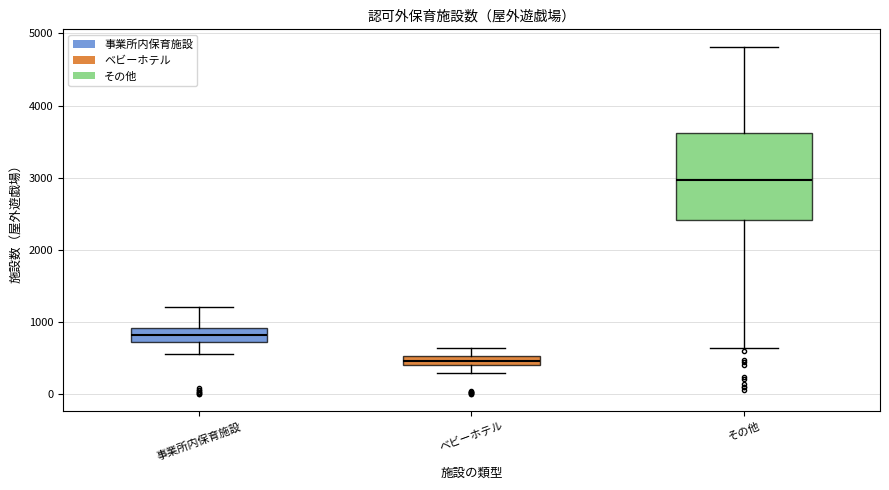

Which box has the lowest median line?

ベビーホテル